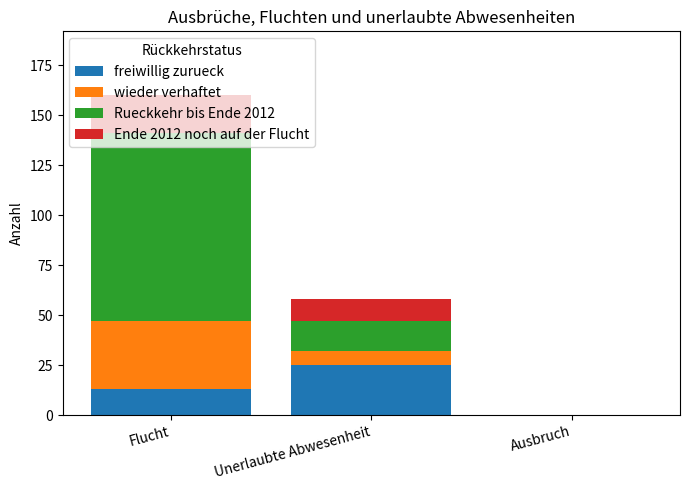

The value of freiwillig zurueck at Unerlaubte Abwesenheit is 25. True or false?

True